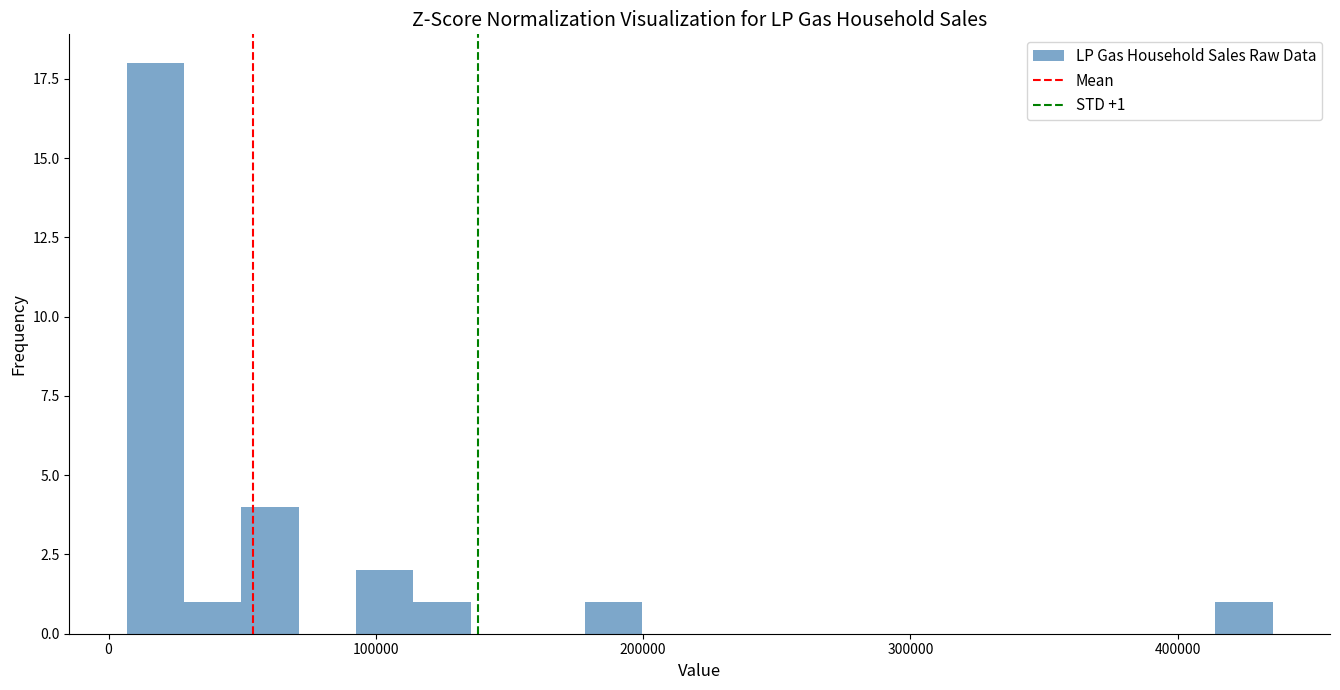

Read against the x-axis, roughly where is the centre of the tallest bar?

20000